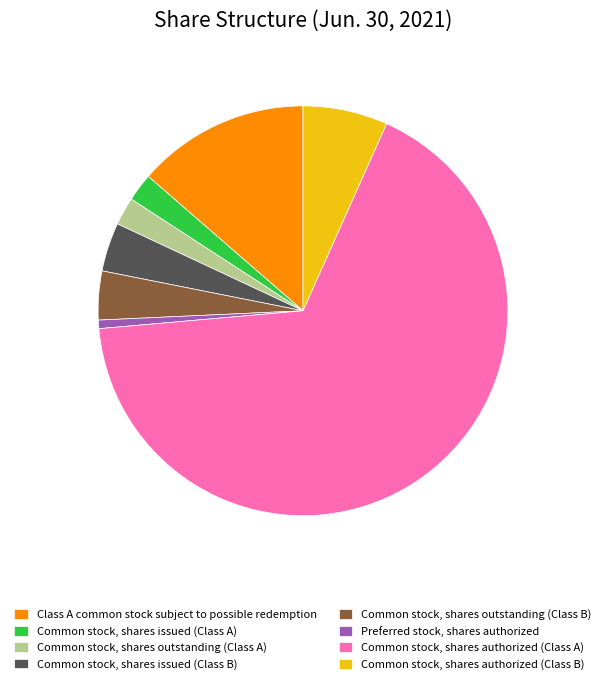

Does Common stock, shares authorized (Class A) represent more than half of the total?

Yes